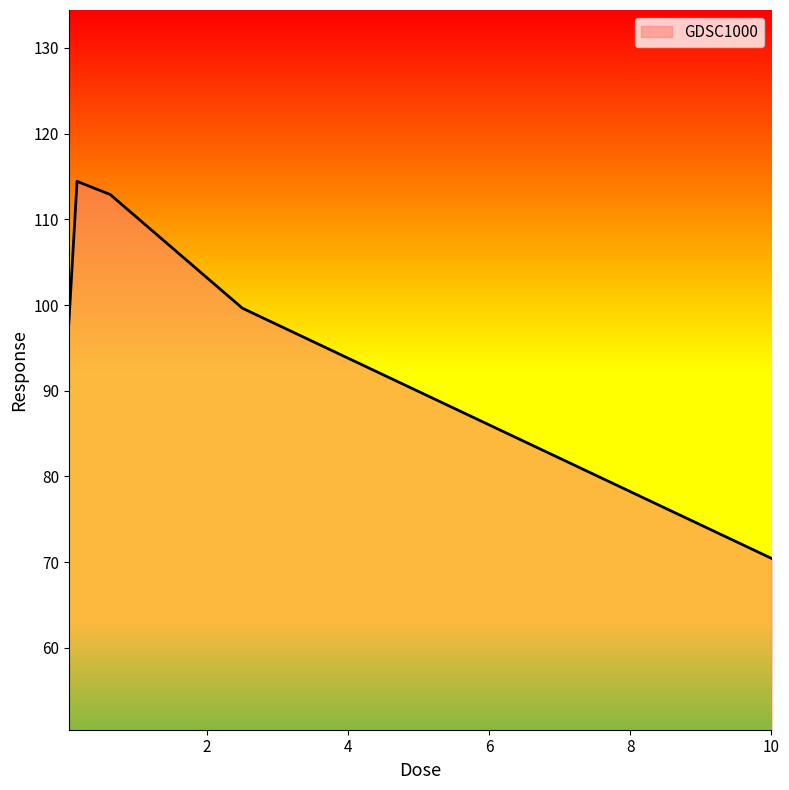

What is the sum of all values?

495.2